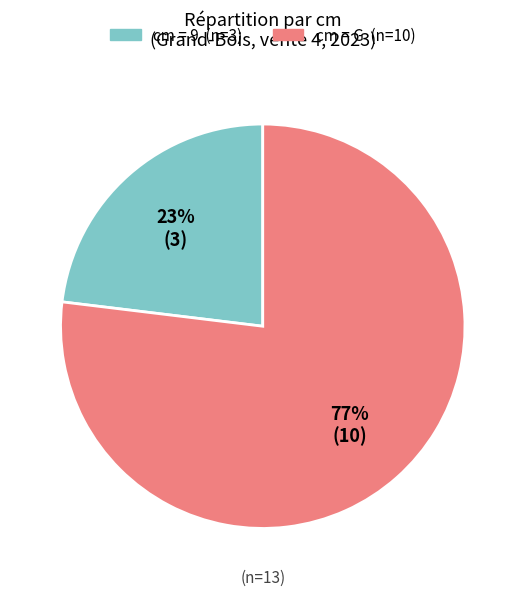

How many slices are in this pie chart?

2